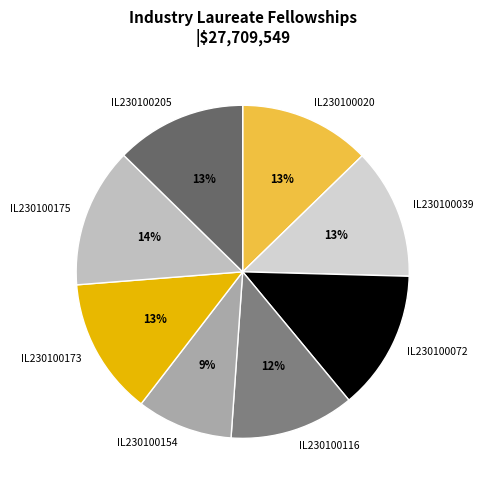

Is the sum of IL230100039 and IL230100154 greater than half?

No